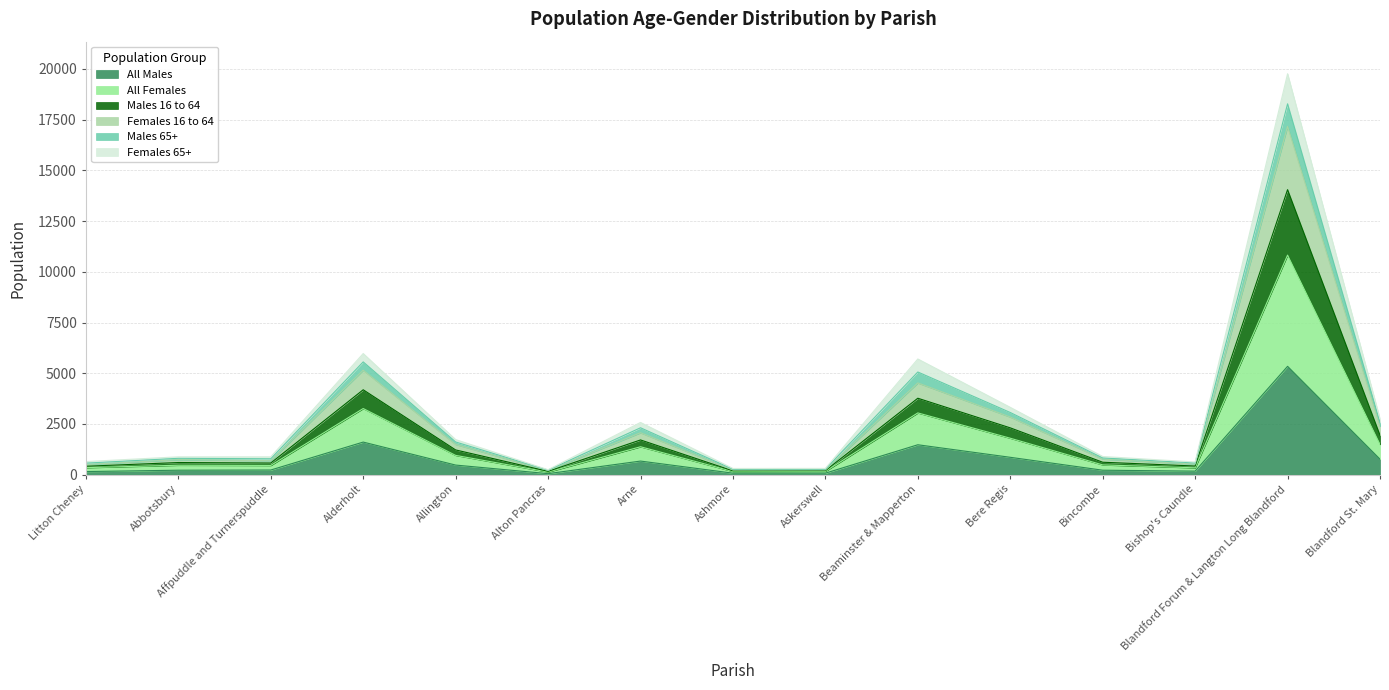

What are all the series names shown in the legend?

All Males, All Females, Males 16 to 64, Females 16 to 64, Males 65+, Females 65+